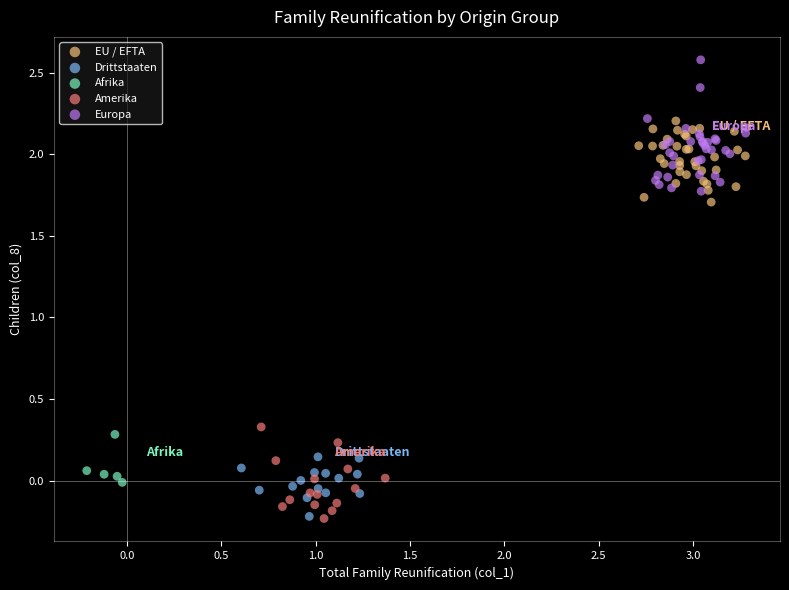

Which series contains the highest Y value?

Europa